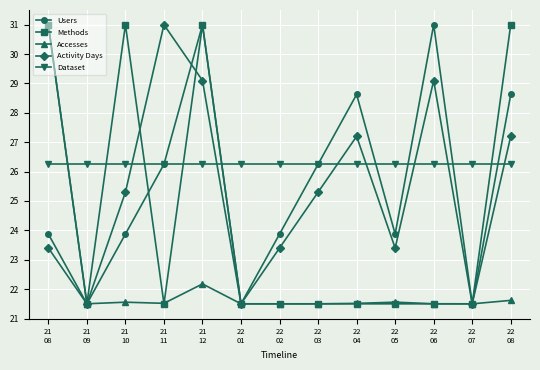

What position from the right is 22
07?

2